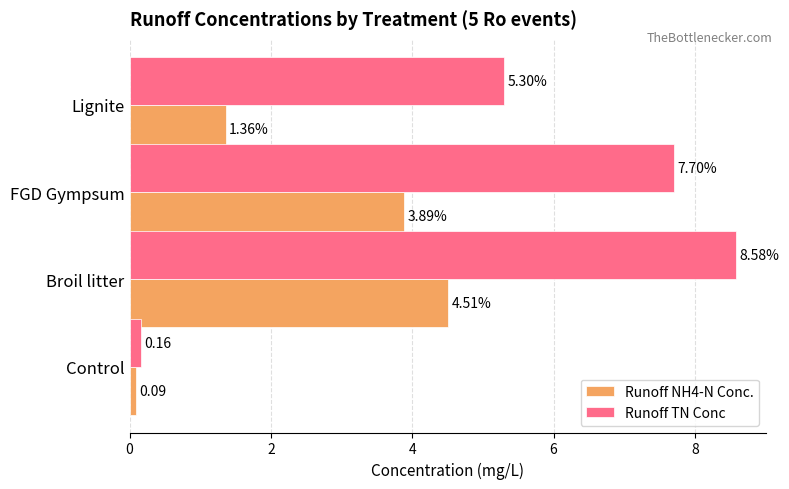

At which category does the chart reach its peak across all series?

Broil litter